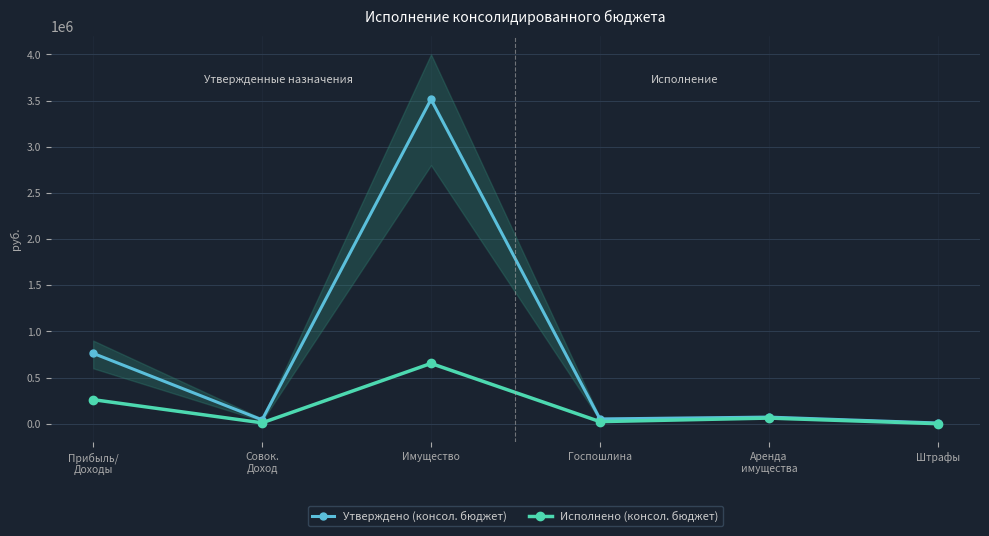

How many values in the Утверждено (консол. бюджет) series are below 71500?

3